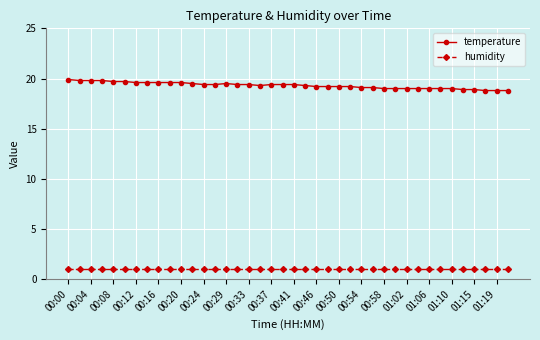

Rank the series by their average value, from highest to lowest.

temperature, humidity